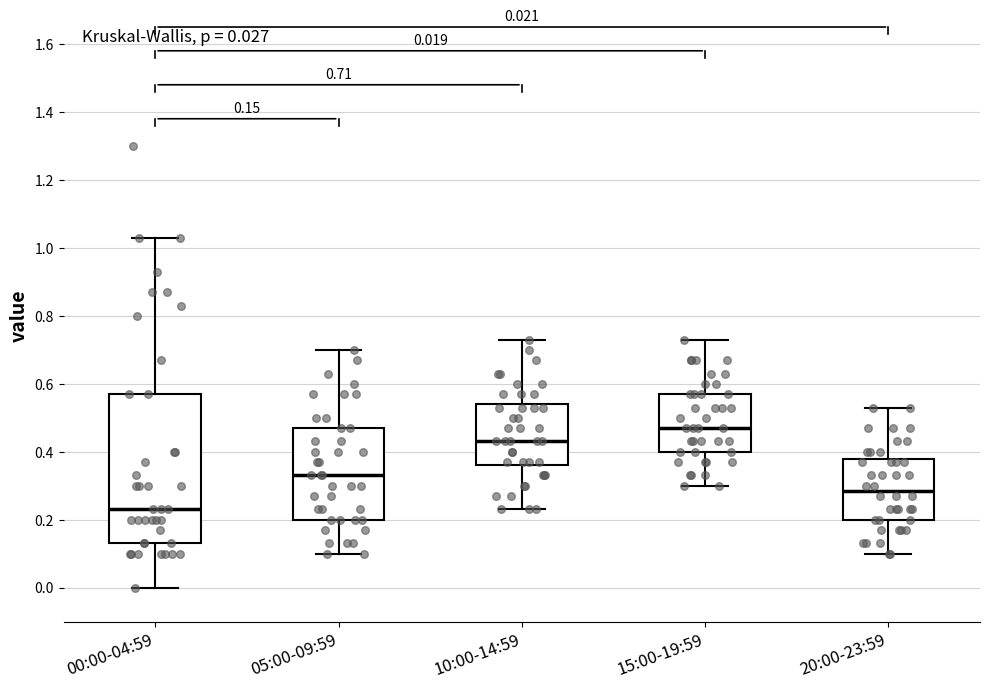

Which box has the lowest median line?

00:00-04:59